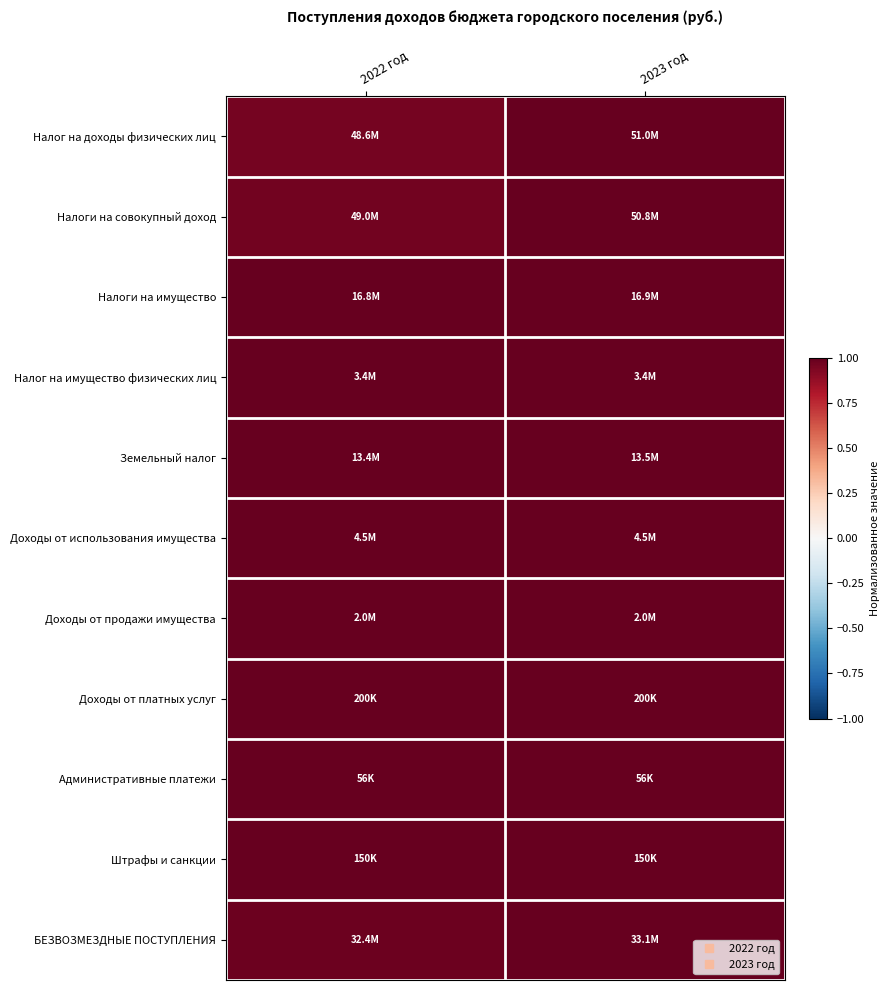

How many categories are shown in the chart?

2